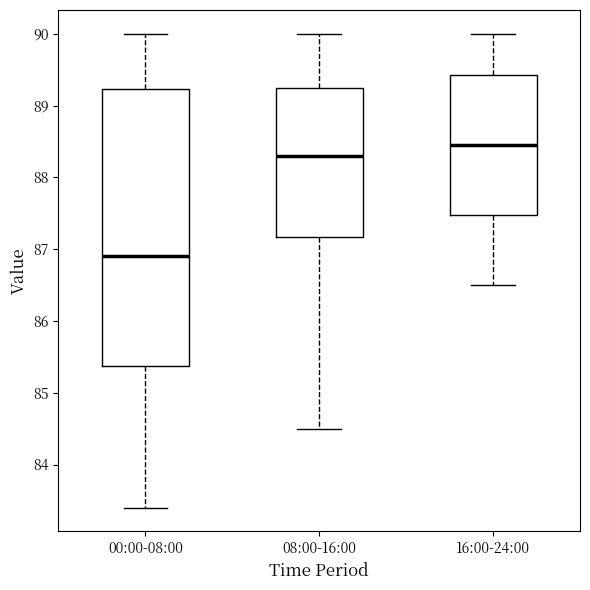

Reading left to right, read every box against the y-axis: the position of its median line, the range the box covers, and the ends of its whiskers. The values are not printed on the chart, so give them approximately, as read against the axis.

00:00-08:00: median 86.9, box 85.4 to 89.2, whiskers 83.4 to 90.0
08:00-16:00: median 88.3, box 87.2 to 89.3, whiskers 84.5 to 90.0
16:00-24:00: median 88.5, box 87.5 to 89.4, whiskers 86.5 to 90.0